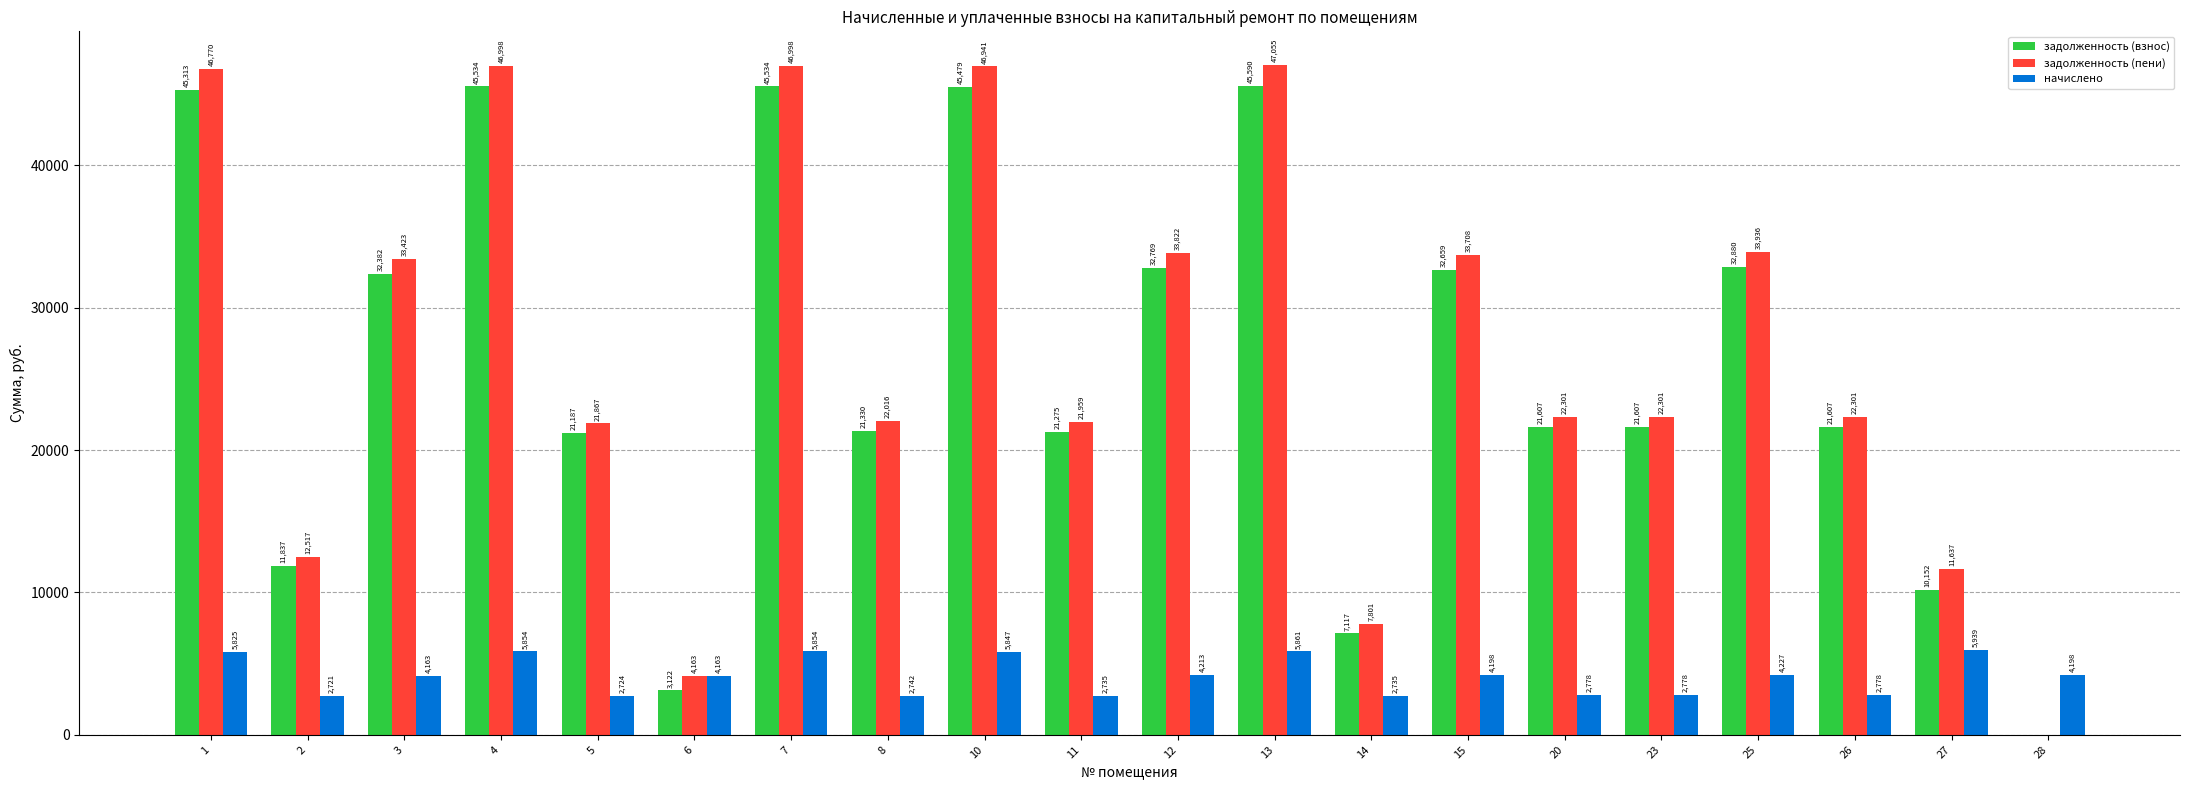

Which series changed the most between 5 and 25?

задолженность (пени)